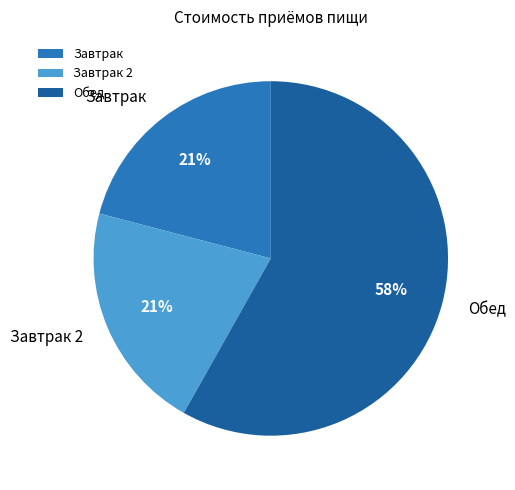

Between Обед and Завтрак 2, which is larger?

Обед